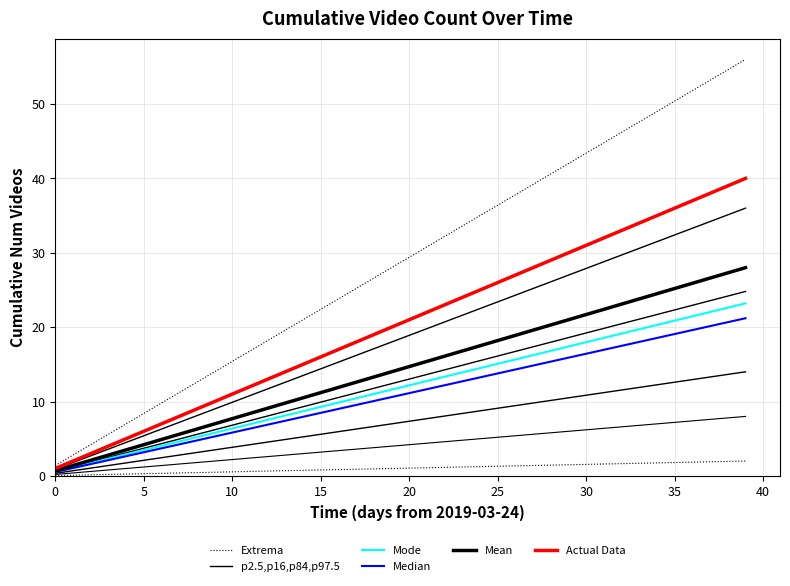

At which label is Median closest to 10?

18